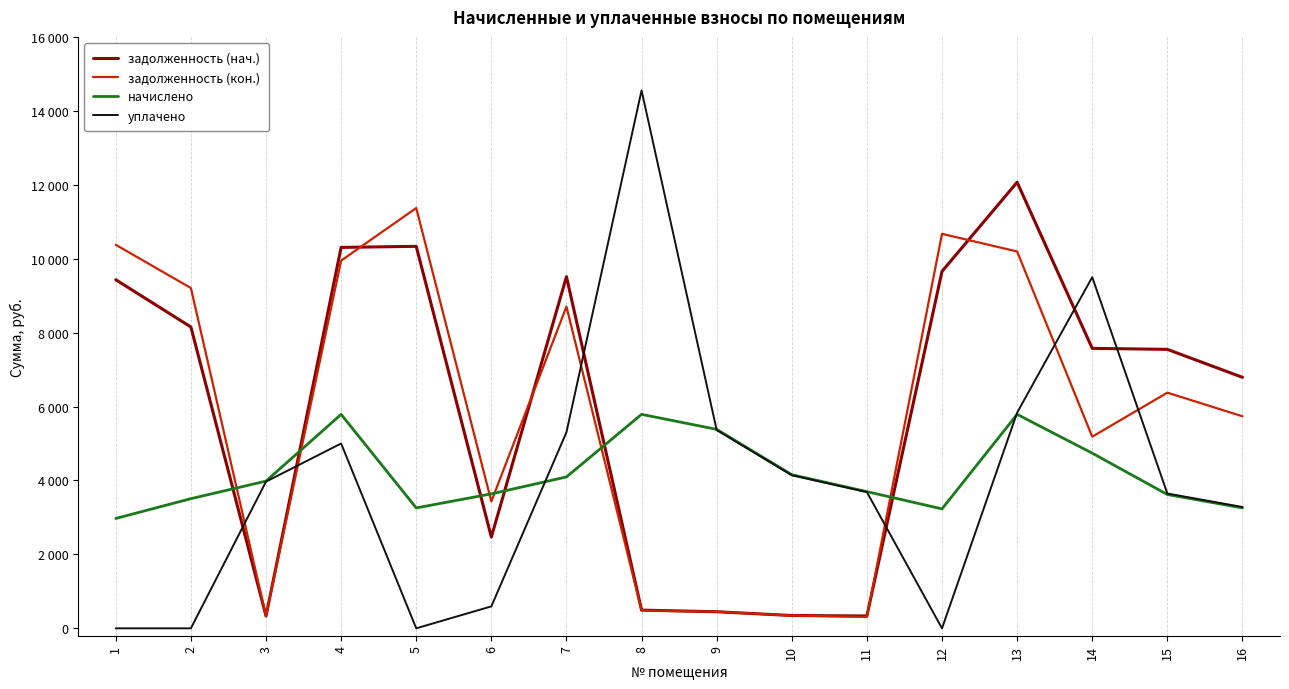

Does the chart have visible grid lines?

No